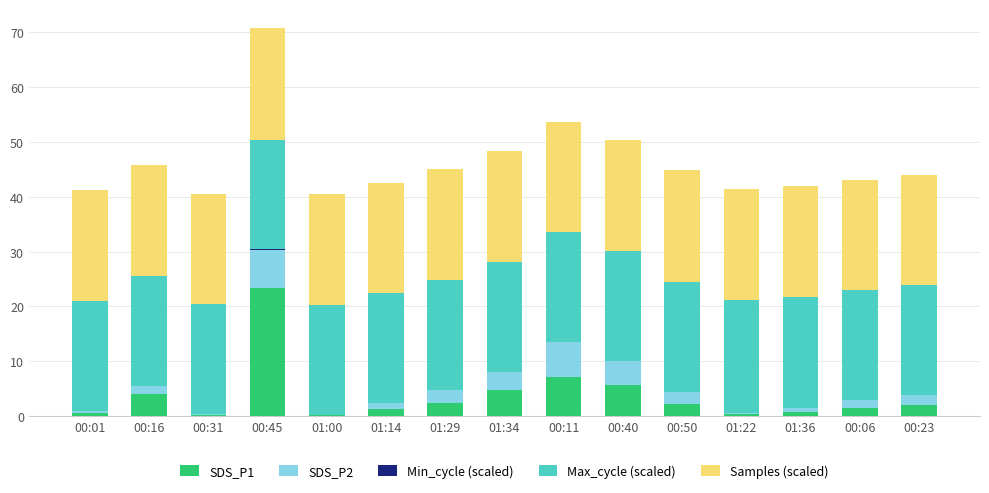

The SDS_P1 series shows 1.2 at 01:34. True or false?

False